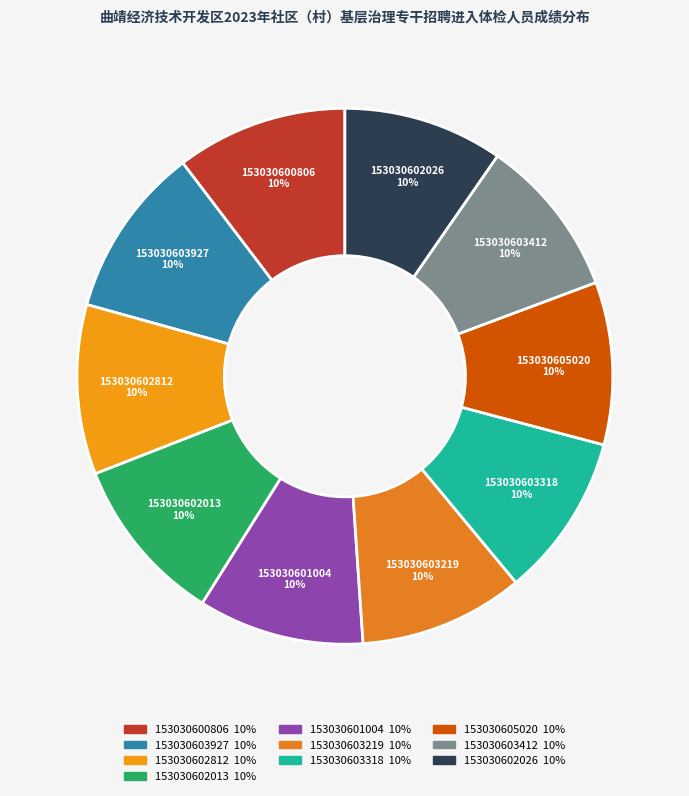

Does any single category account for the majority?

No